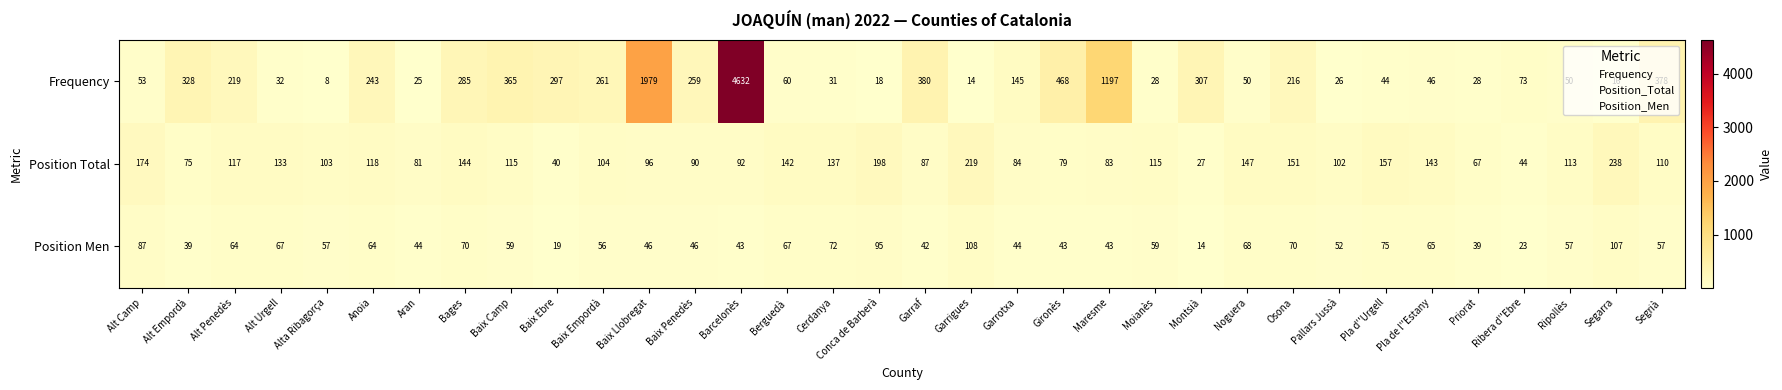

Where does the Position Men series first go above 57?

Alt Camp